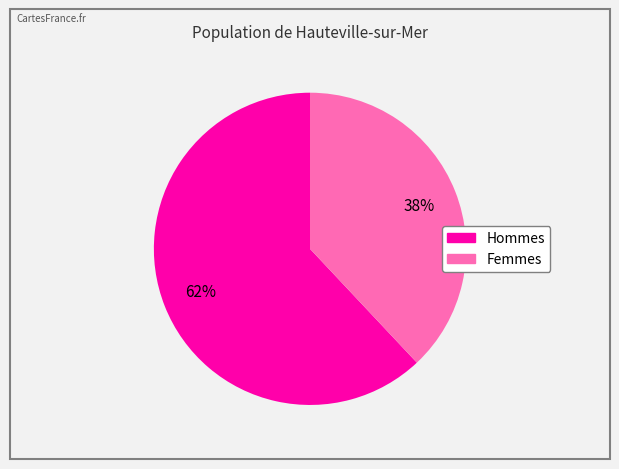

Is there any slice that represents more than half of the pie?

Yes